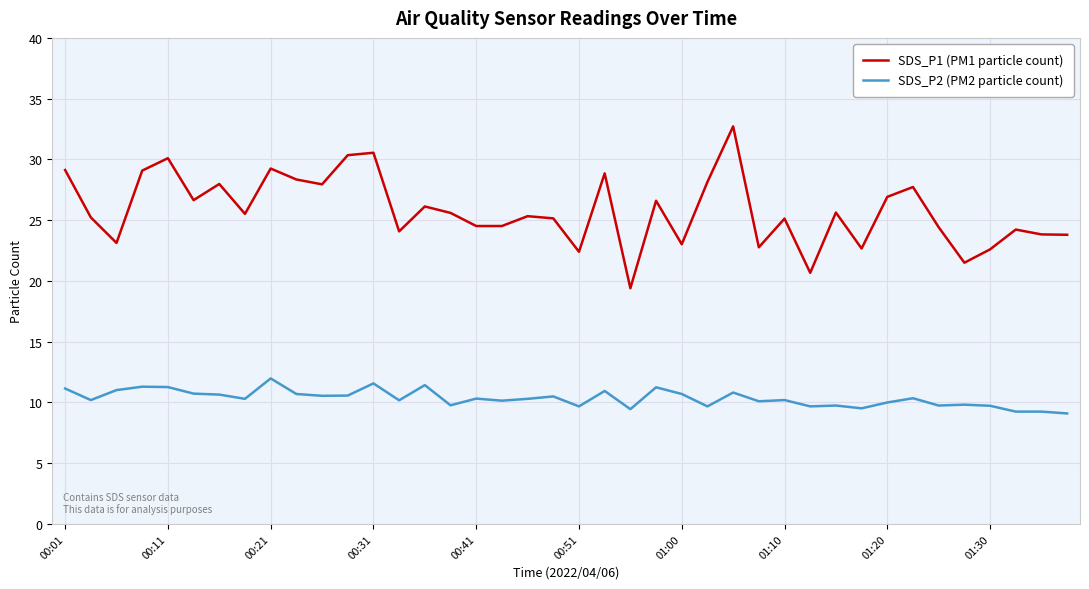

True or false: SDS_P2 (PM2 particle count) has more than 2 points higher than both neighbors.

True